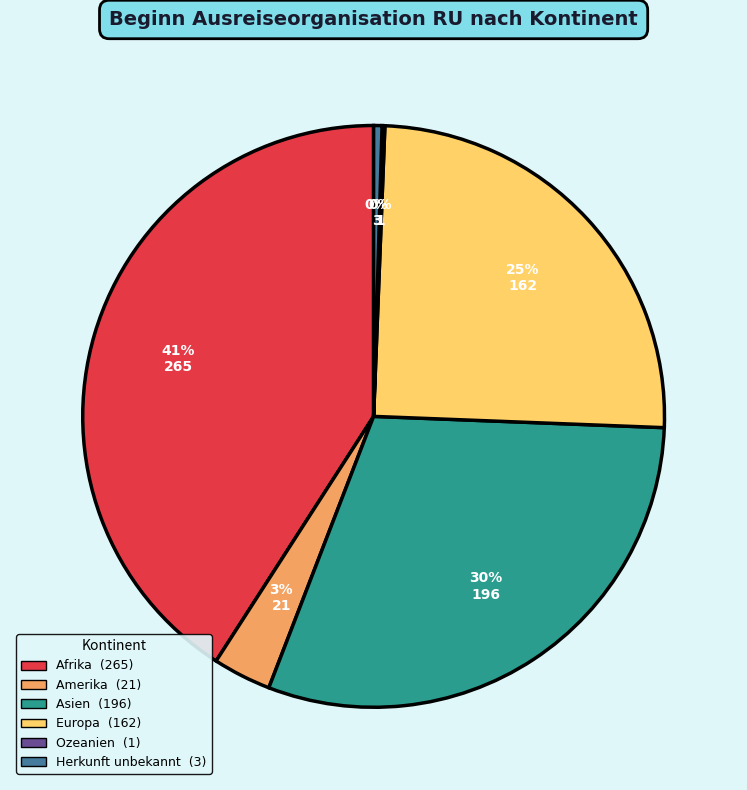

To the nearest percent, what portion does Asien represent?

30%